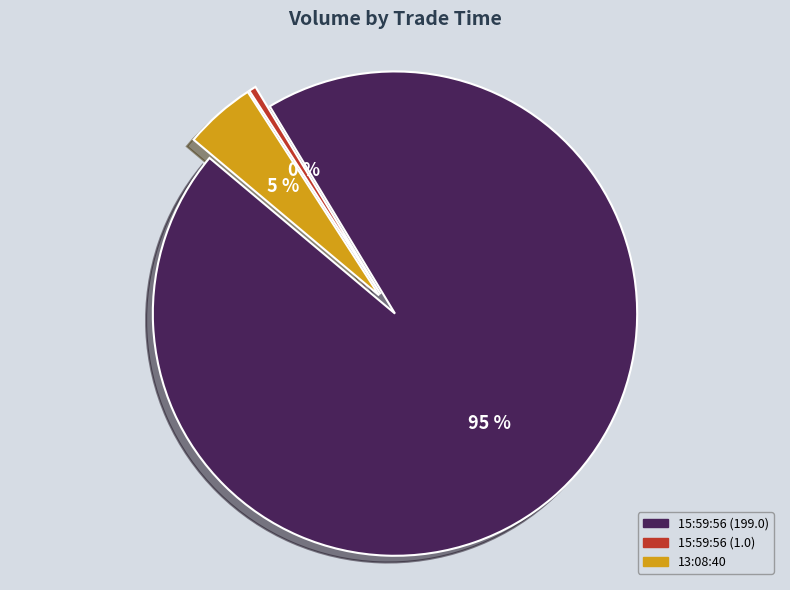

To the nearest percent, what is the average slice percentage?

33%